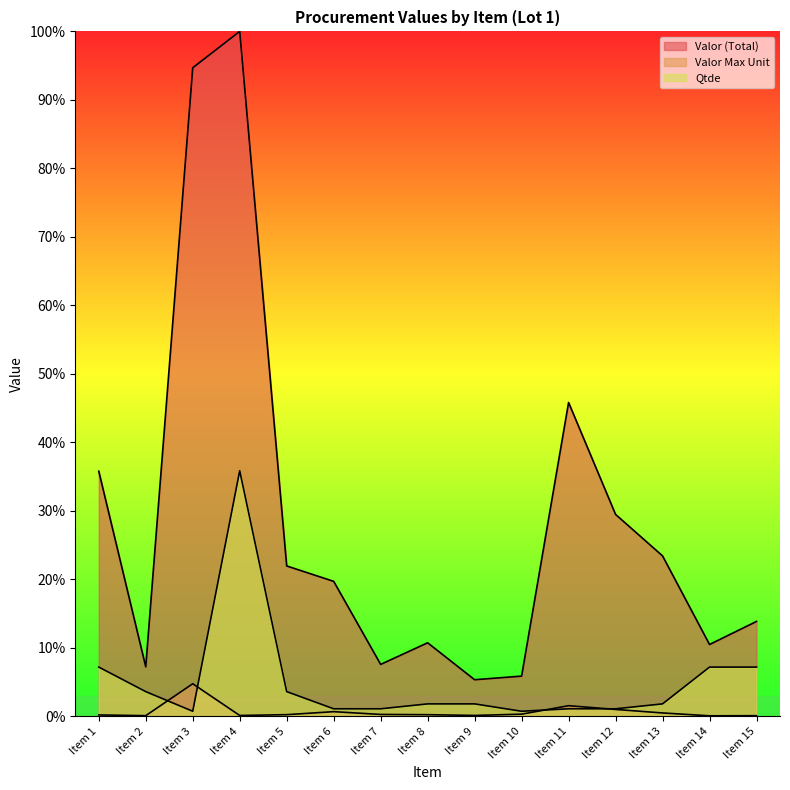

What is the highest value of the Valor (Total) series?

100.0